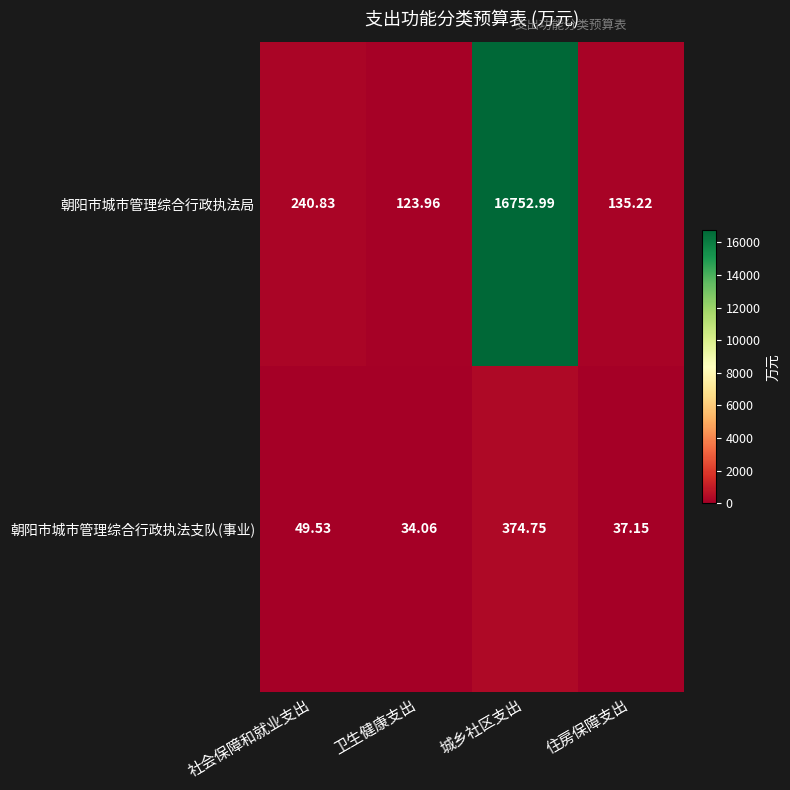

Which series has the largest total across all categories?

朝阳市城市管理综合行政执法局